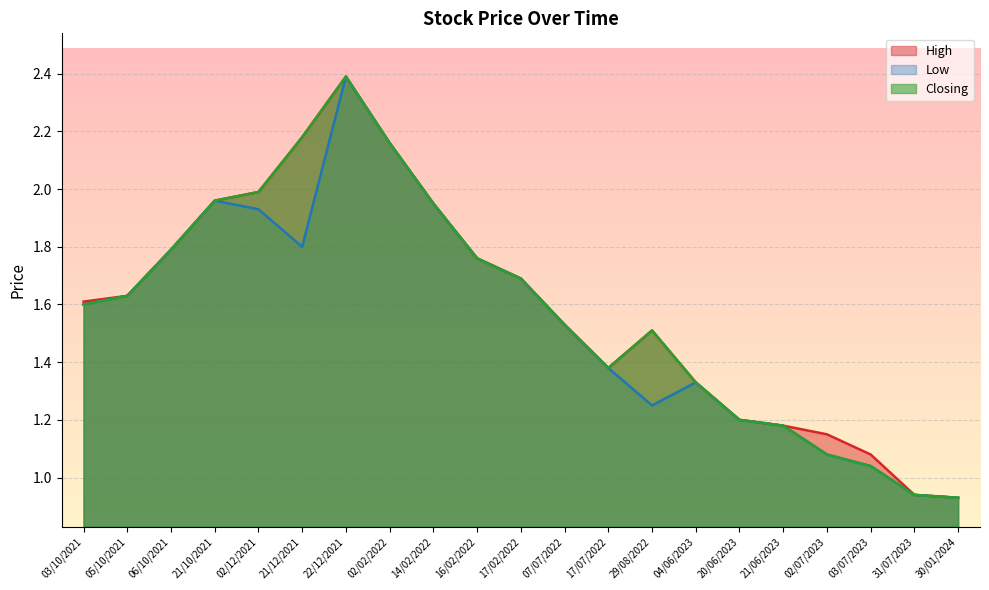

The Low series shows 2.8 at 06/10/2021. True or false?

False